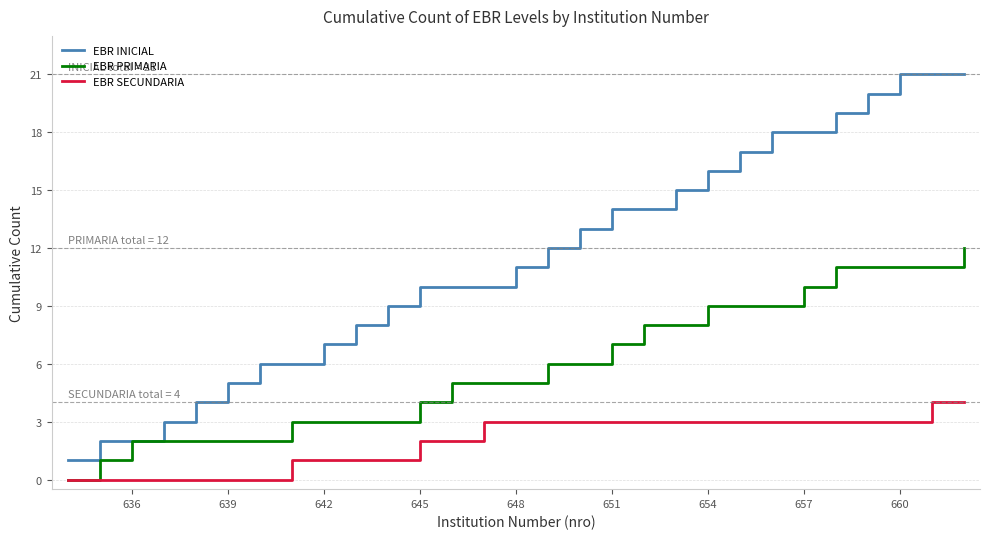

What is the maximum value for EBR SECUNDARIA?

4